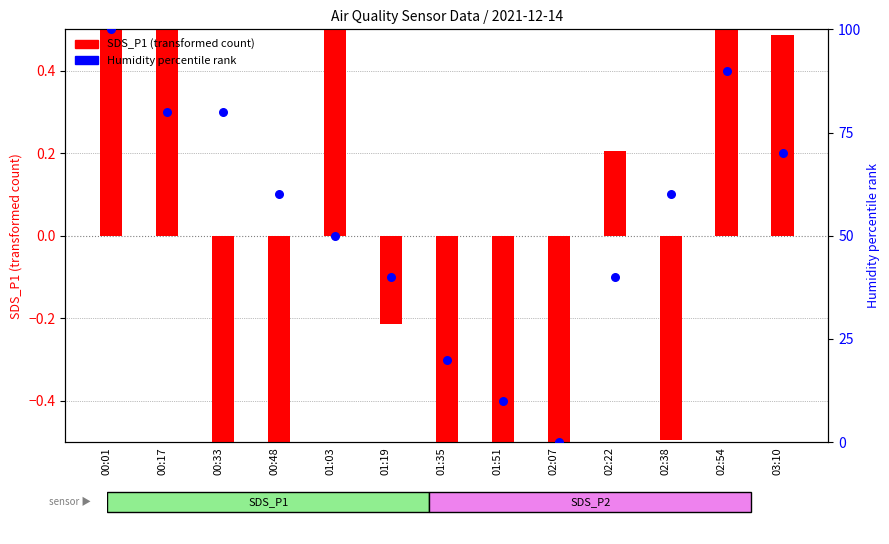

What are all the series names shown in the legend?

SDS_P1 (transformed), Humidity percentile